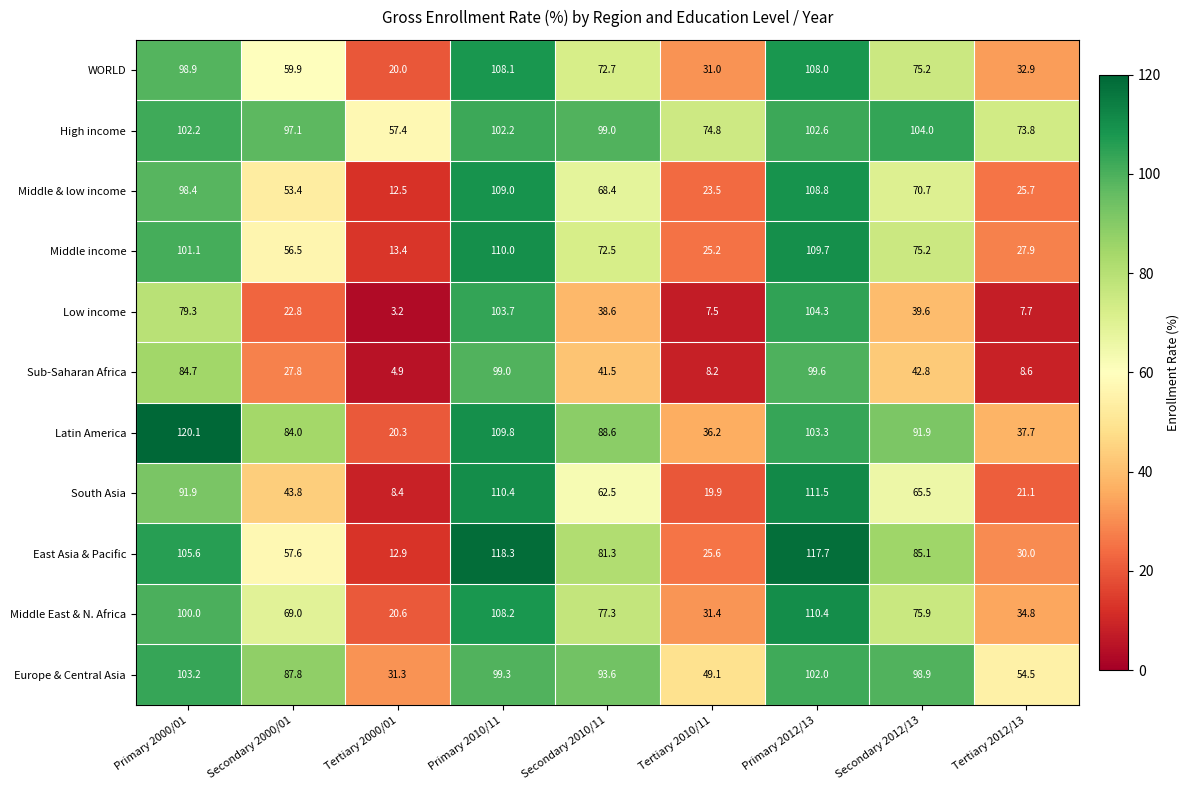

Is it true that Europe & Central Asia equals 102.0 at Primary 2012/13?

True